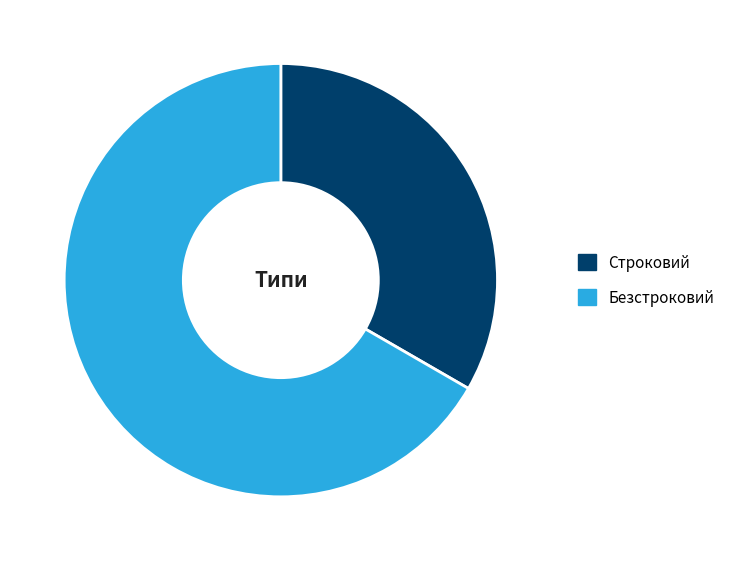

Rank the categories by value from highest to lowest.

Безстроковий, Строковий